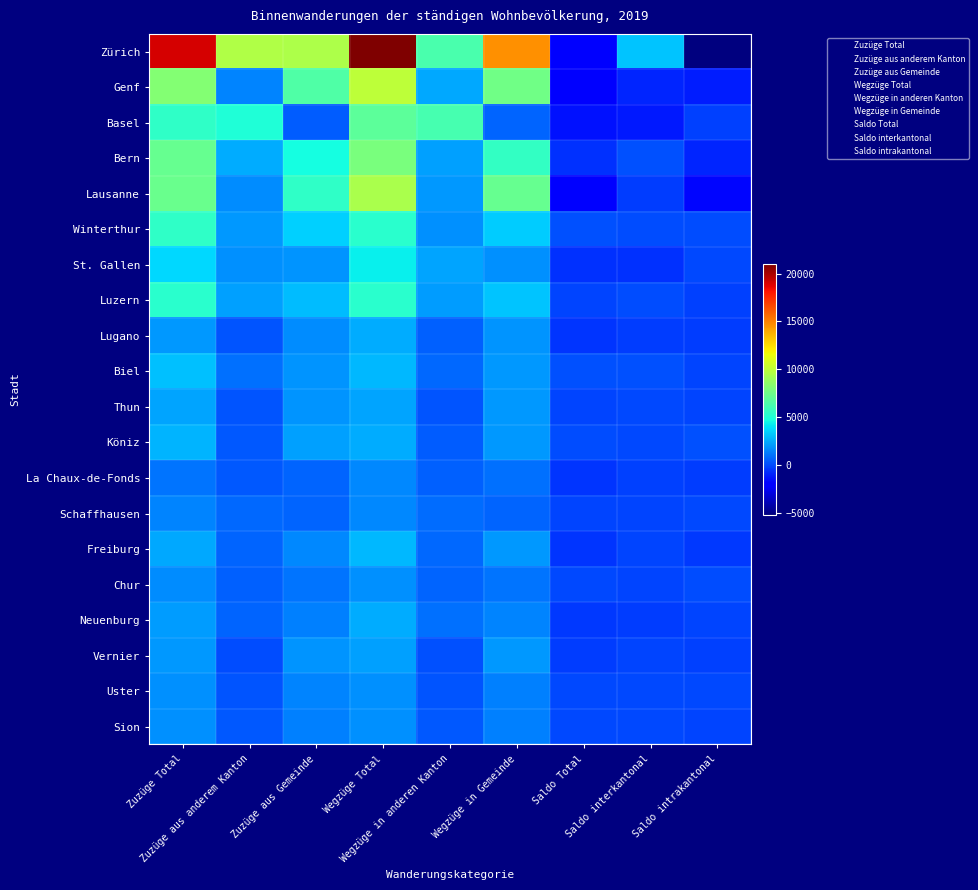

Which category has the lowest value across all series?

Saldo intrakantonal